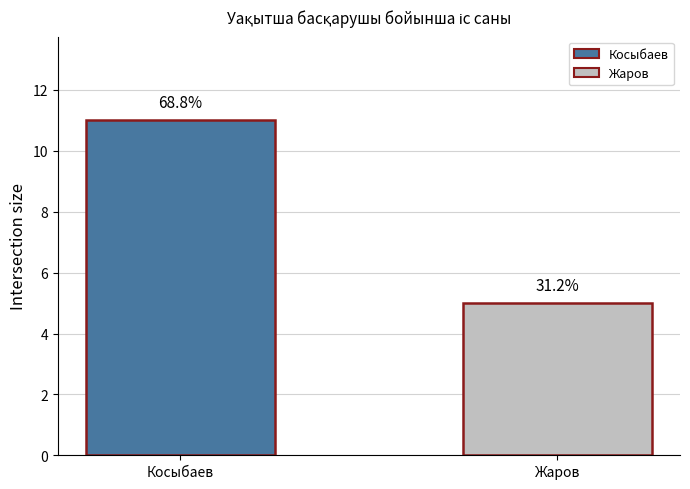

Reading right to left, list all the values displayed in this chart.

Жаров=5	Косыбаев=11